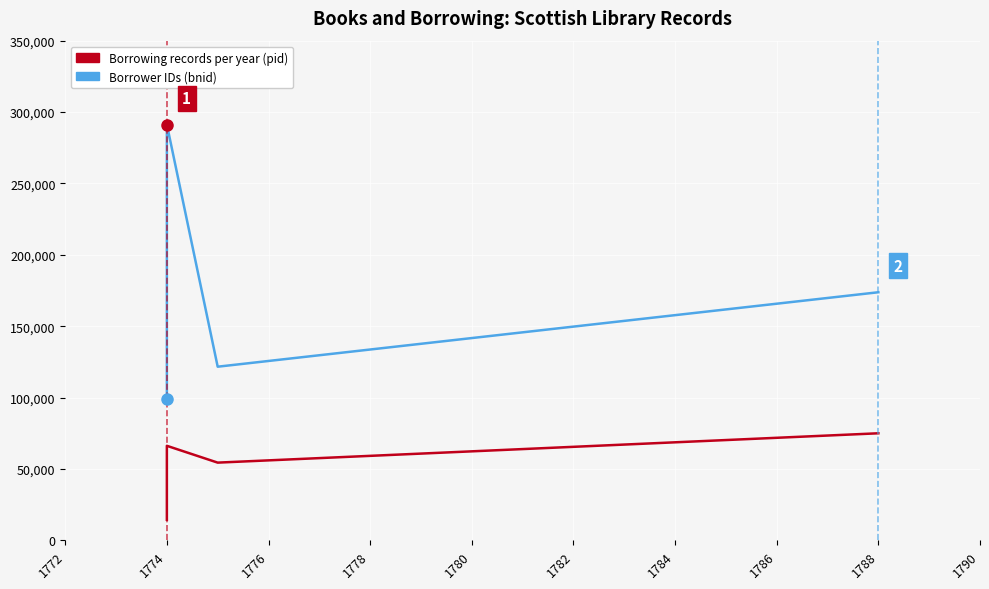

Which series changed the most between 1774 and 1788?

Borrower IDs (bnid)